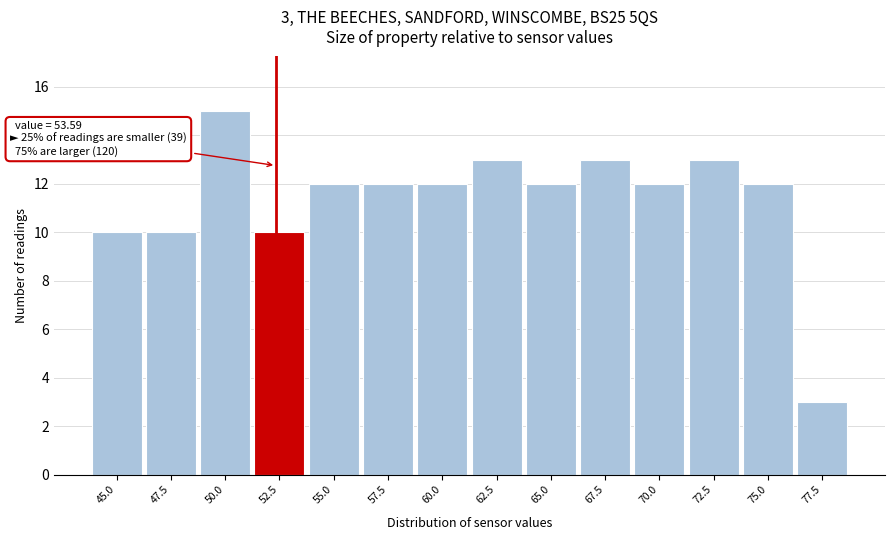

Reading left to right, extract all data points from this chart.

45.0=10	47.5=10	50.0=15	52.5=10	55.0=12	57.5=12	60.0=12	62.5=13	65.0=12	67.5=13	70.0=12	72.5=13	75.0=12	77.5=3